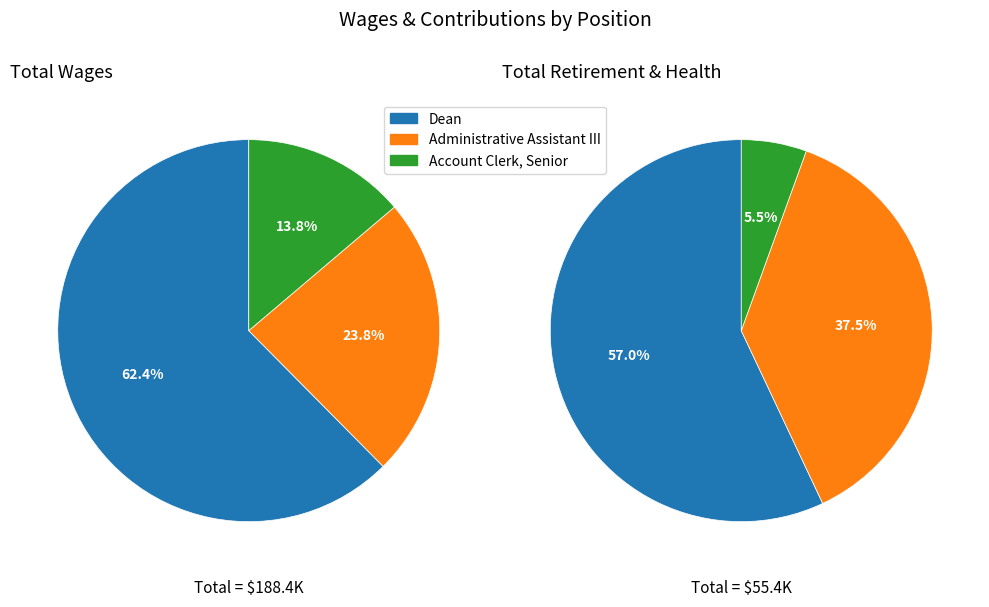

Which category has the biggest portion of the pie?

Dean